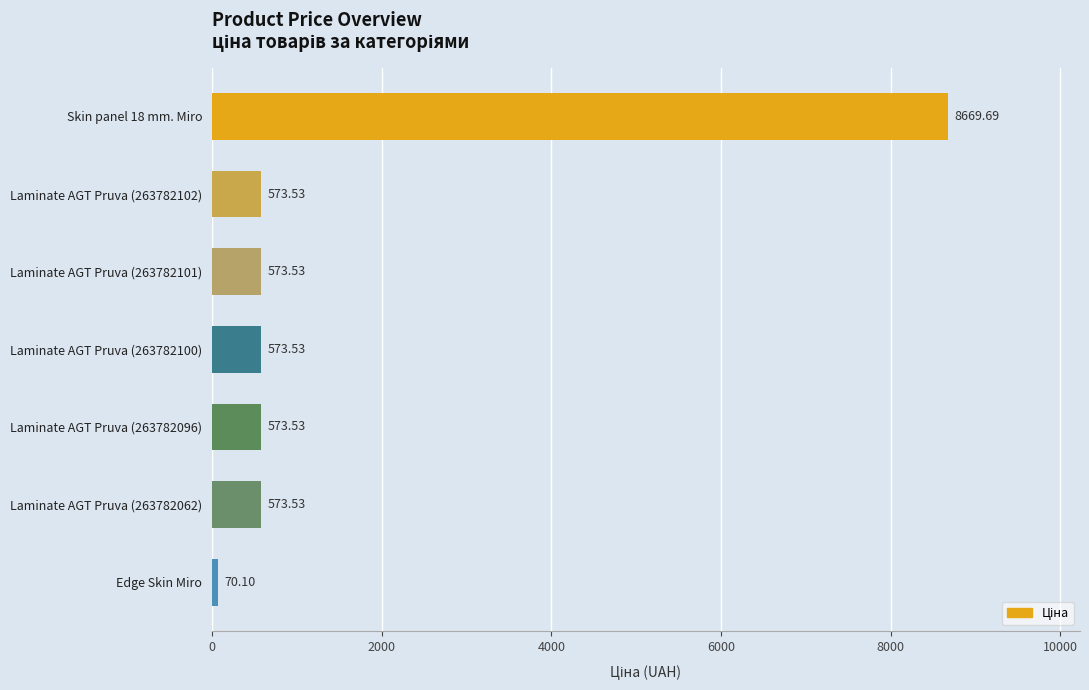

What is the change in value from Skin panel 18 mm. Miro to Laminate AGT Pruva (263782062)?

-8096.2